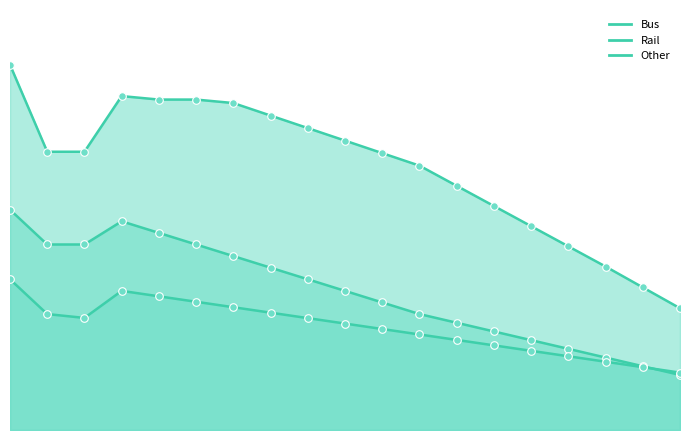

At how many categories does at least one series exceed 1?

19